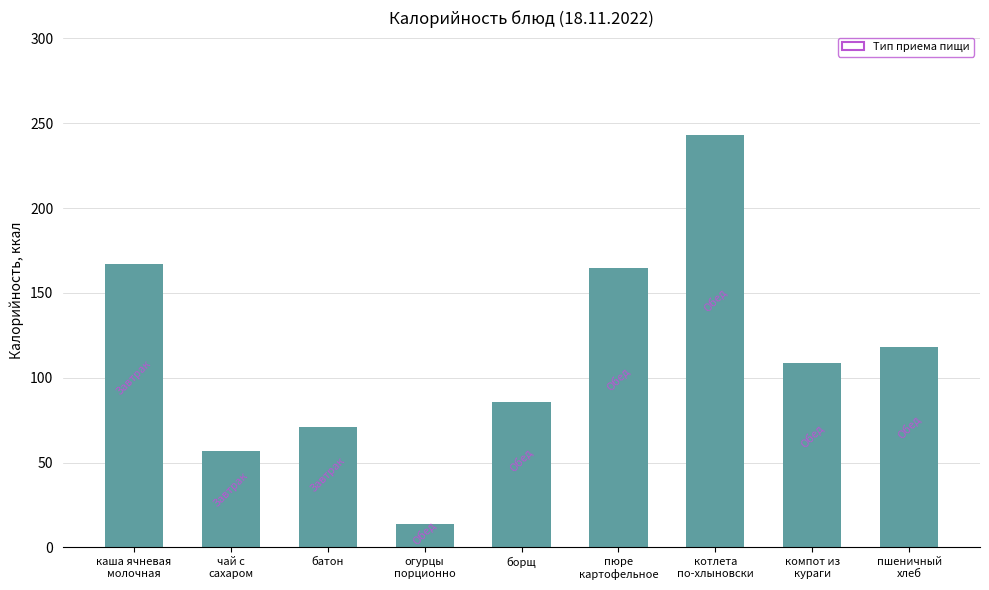

What is the smallest value displayed?

14.0